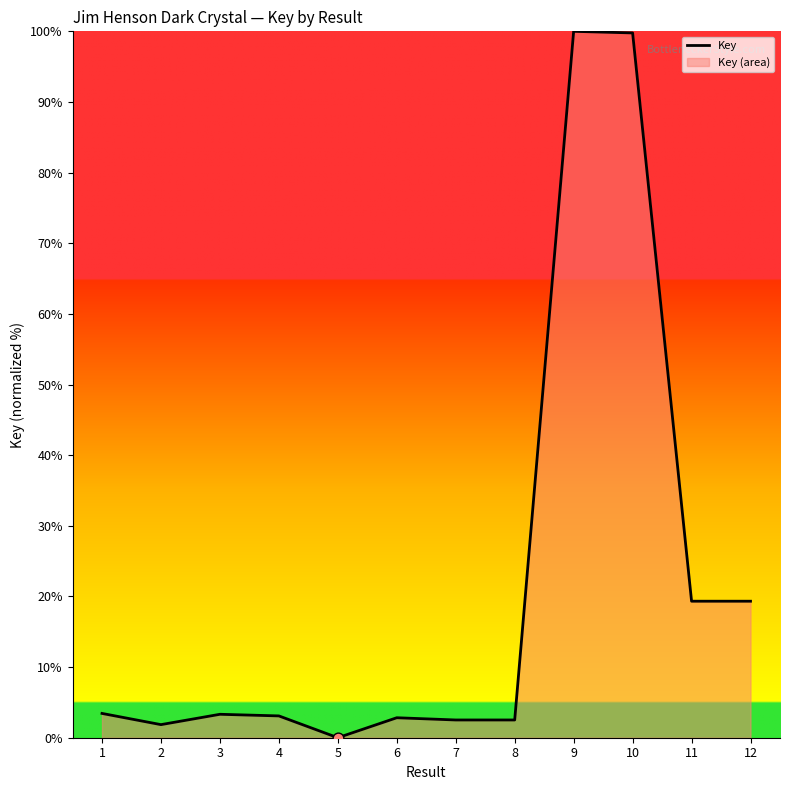

What is the change in value from 9 to 11?

-80.7